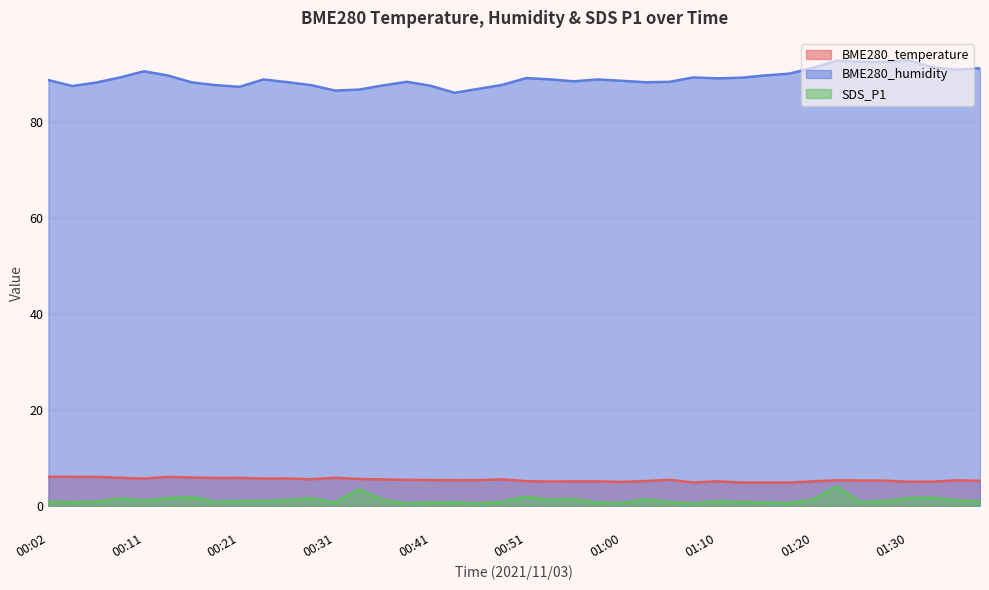

How many interior local valleys does the BME280_temperature series have?

11